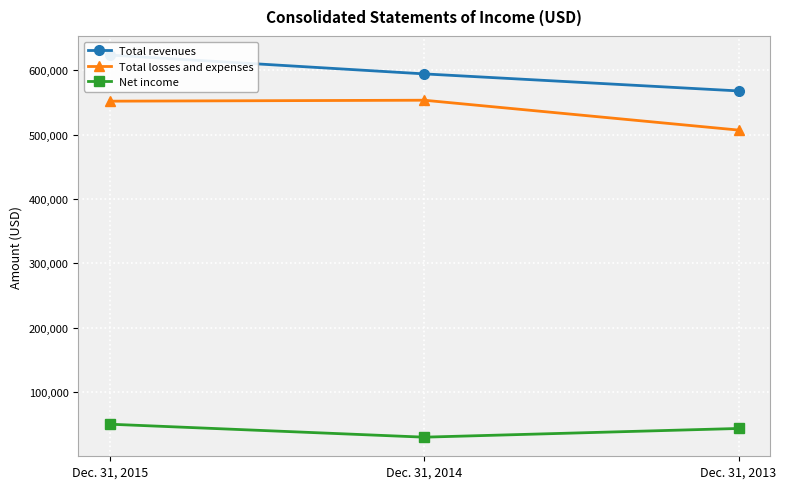

Read the Net income value at Dec. 31, 2013, to the nearest 100.

43500